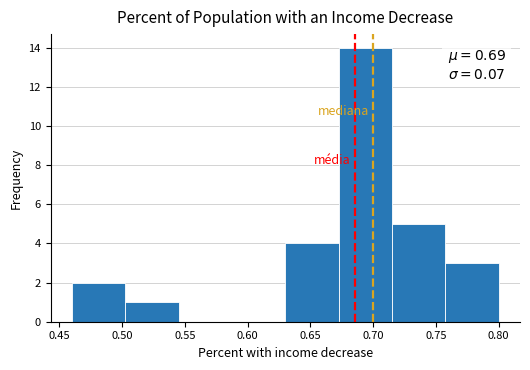

Over which range of the x-axis is the bar tallest?

0.675 to 0.715